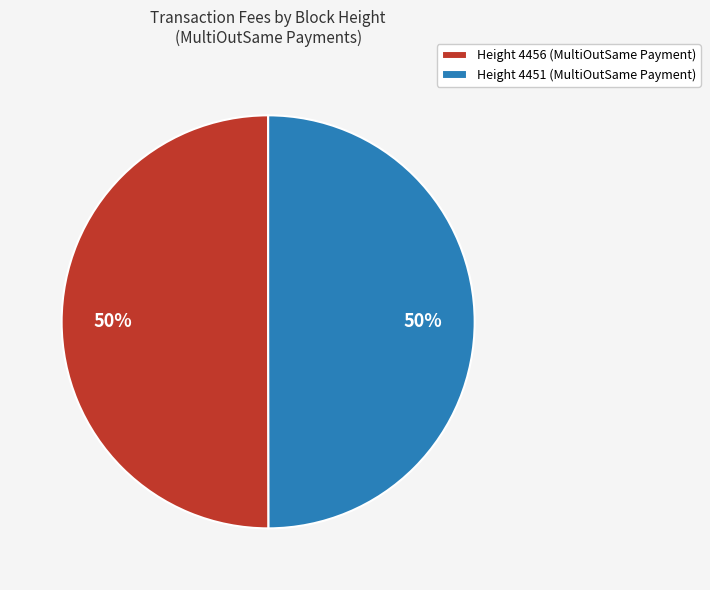

Combined, do Height 4456 (MultiOutSame Payment) and Height 4451 (MultiOutSame Payment) account for over 50%?

Yes